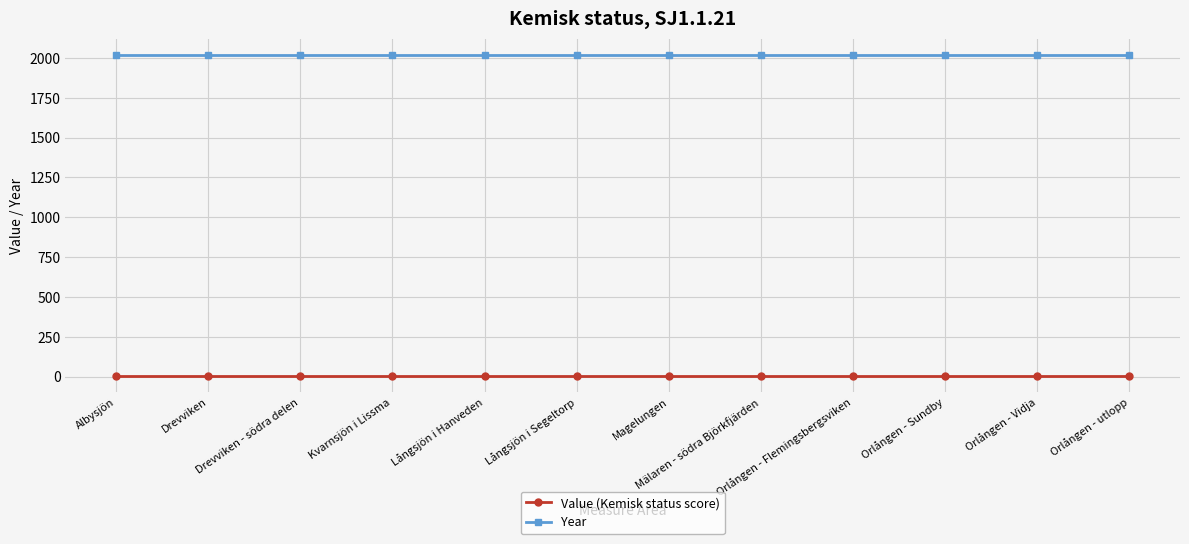

Is the value of Year at Drevviken - södra delen greater than the value of Value (Kemisk status score) at Mälaren - södra Björkfjärden?

Yes